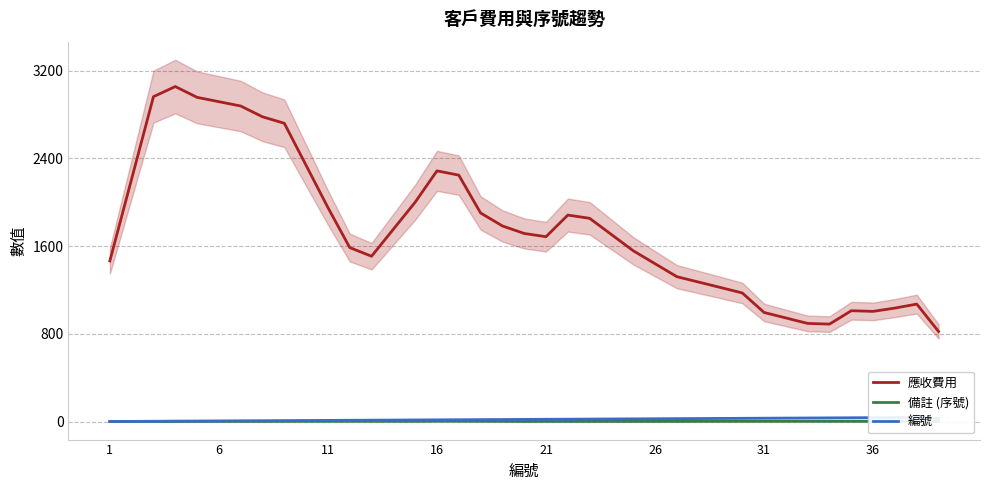

What is the minimum value for 應收費用?

821.8